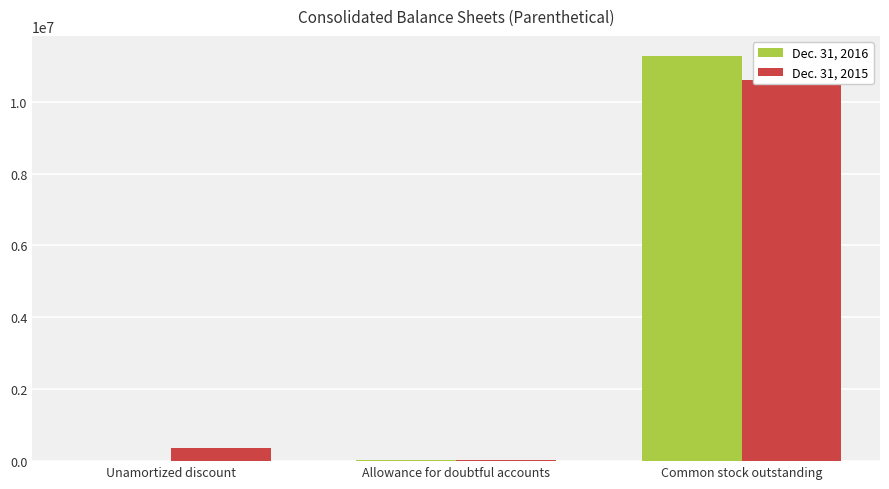

Are the bars grouped side by side (vs. stacked)?

Yes